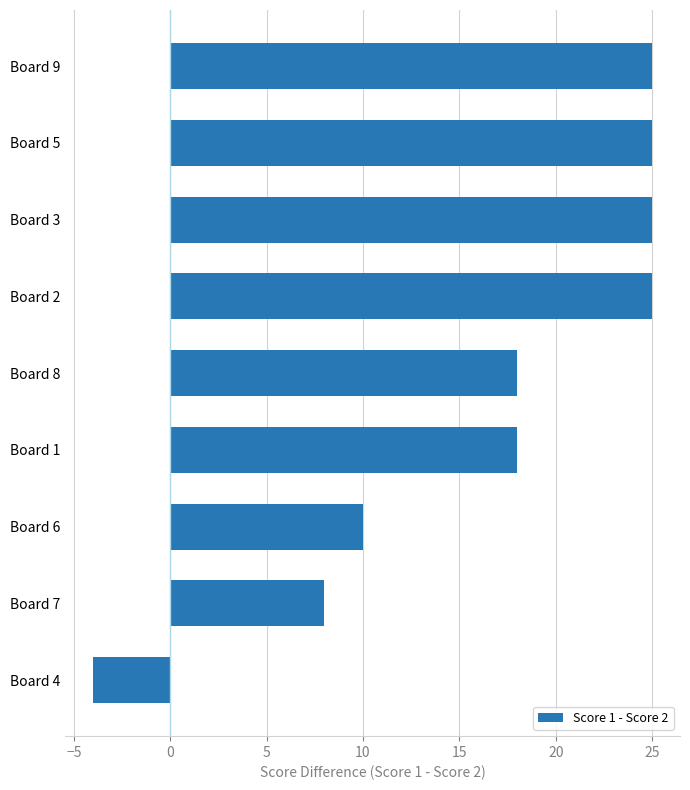

Are the bars grouped side by side (vs. stacked)?

No